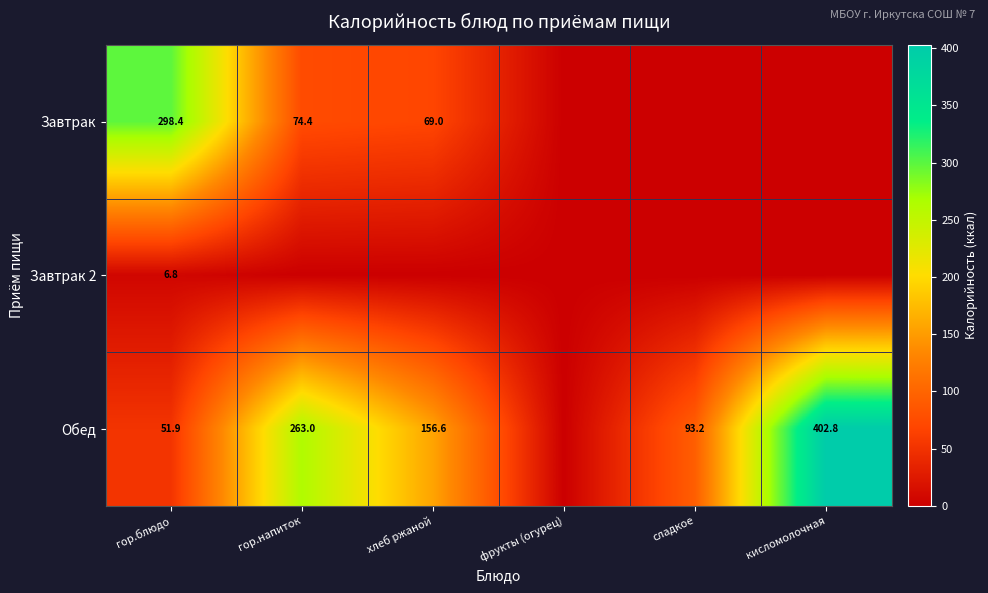

What is the spread (max minus min) of values at гор.блюдо?

291.6